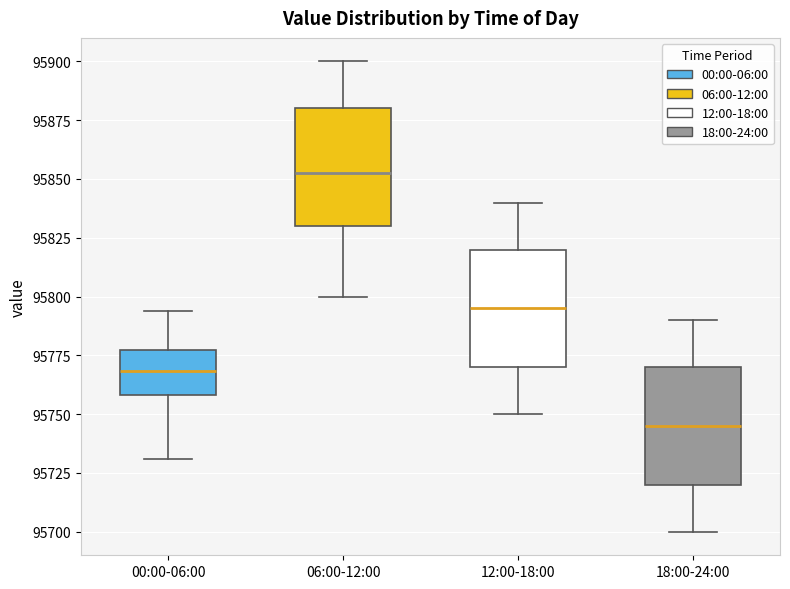

Where is the lower edge of the box for 18:00-24:00 on the y-axis? The values are not printed on the chart, so give them approximately, as read against the axis.

95720